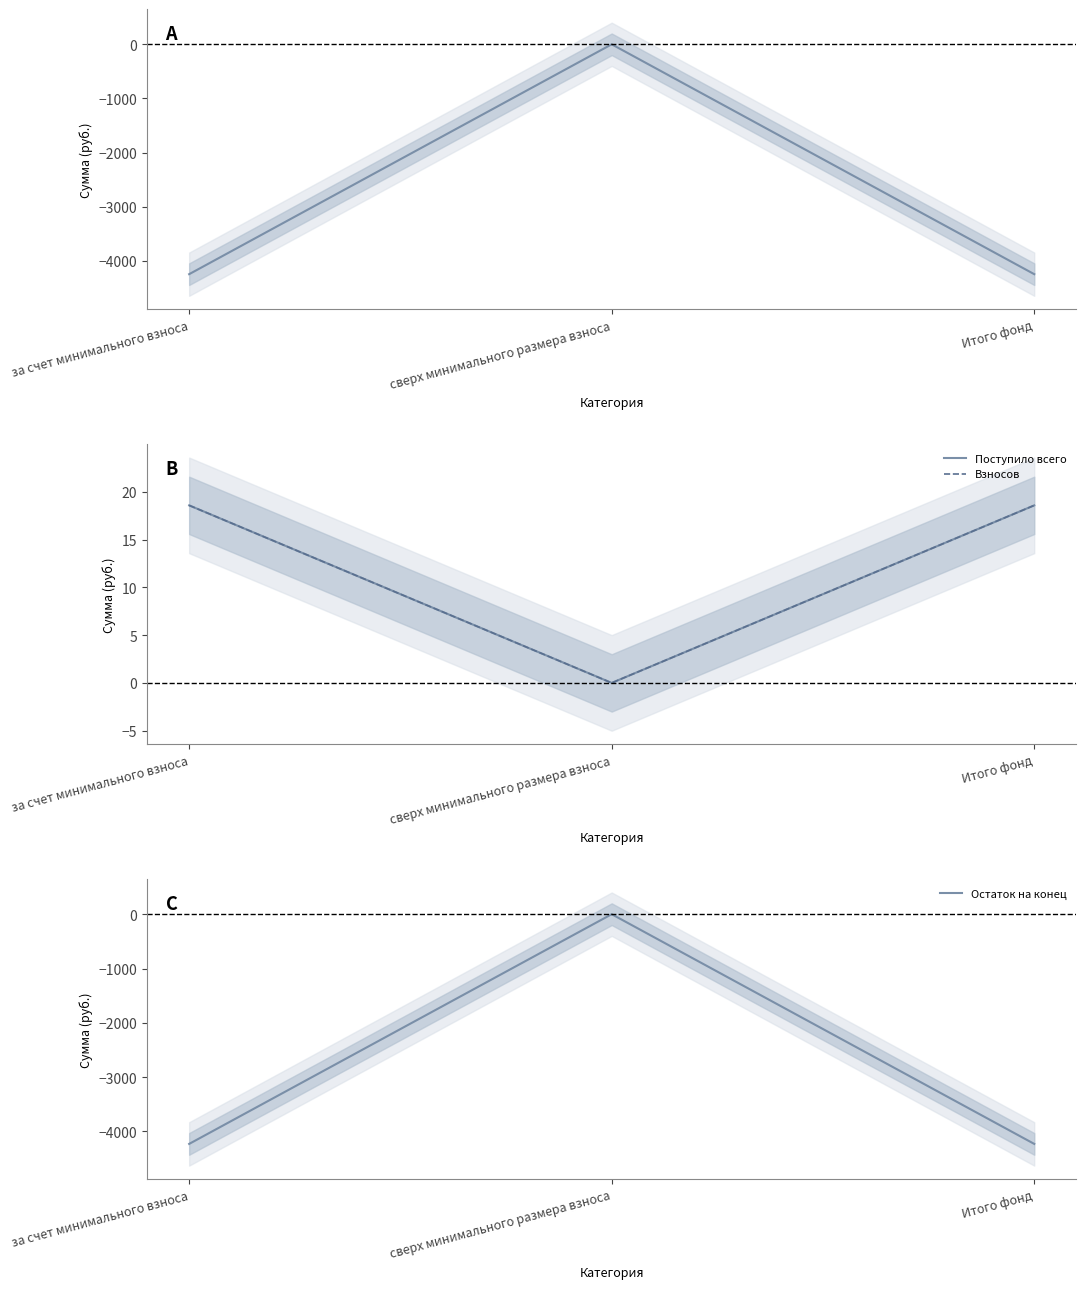

What position from the right is Итого фонд?

1